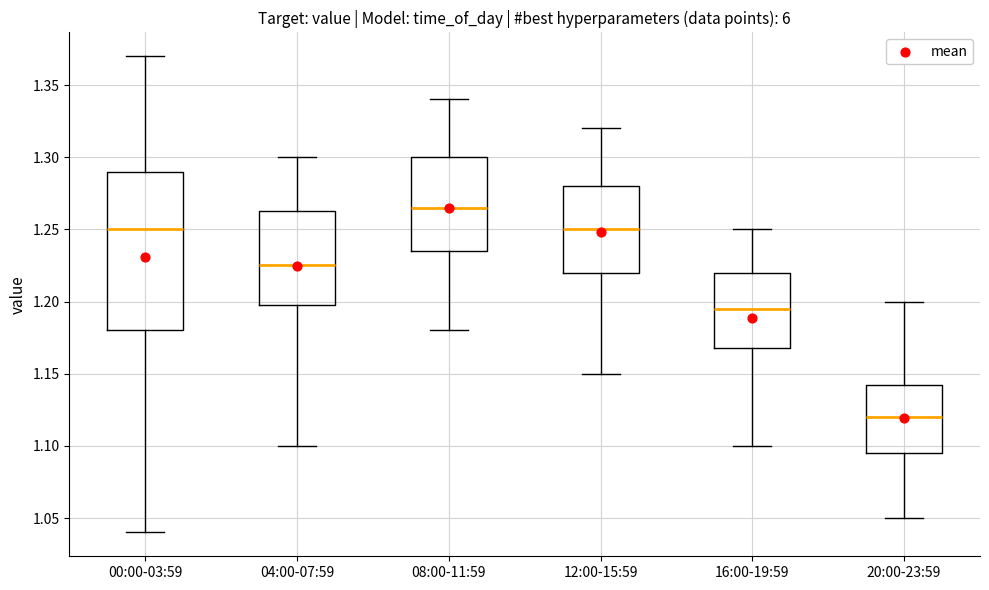

Reading left to right, transcribe this box plot: for each box, give where its median line is, the range the box spans, and where its two whiskers end, as read against the y-axis. The values are not printed on the chart, so give them approximately, as read against the axis.

00:00-03:59: median 1.250, box 1.180 to 1.290, whiskers 1.040 to 1.370
04:00-07:59: median 1.225, box 1.200 to 1.265, whiskers 1.100 to 1.300
08:00-11:59: median 1.265, box 1.235 to 1.300, whiskers 1.180 to 1.340
12:00-15:59: median 1.250, box 1.220 to 1.280, whiskers 1.150 to 1.320
16:00-19:59: median 1.195, box 1.170 to 1.220, whiskers 1.100 to 1.250
20:00-23:59: median 1.120, box 1.095 to 1.145, whiskers 1.050 to 1.200